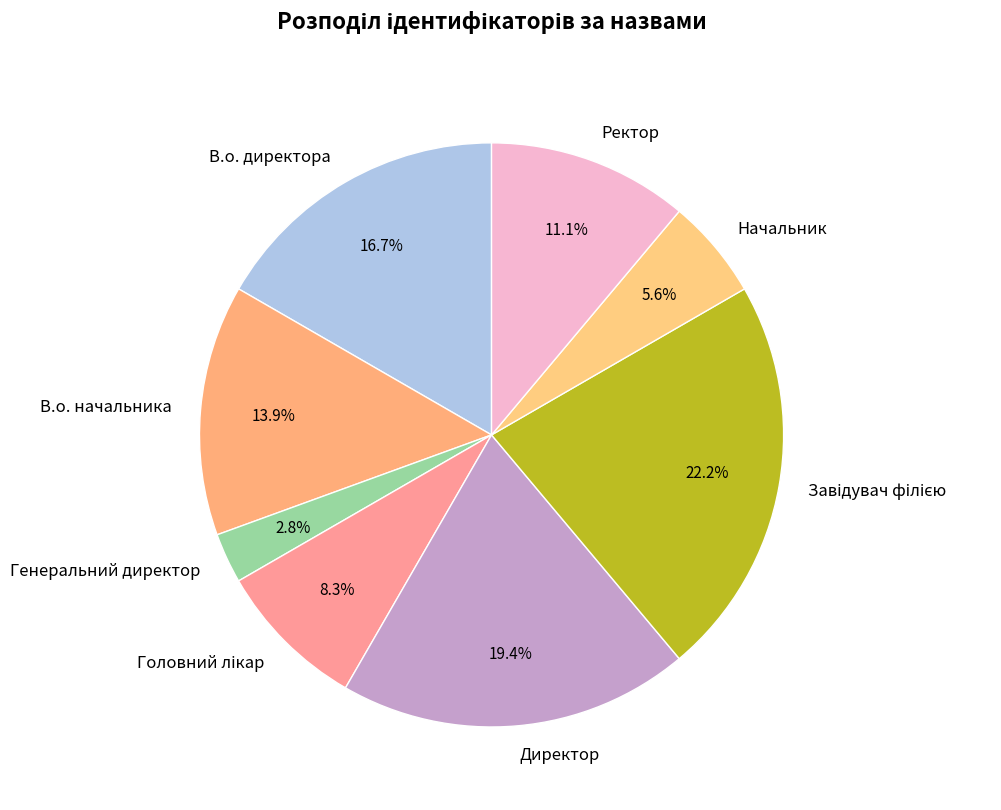

Is there any slice that represents more than half of the pie?

No